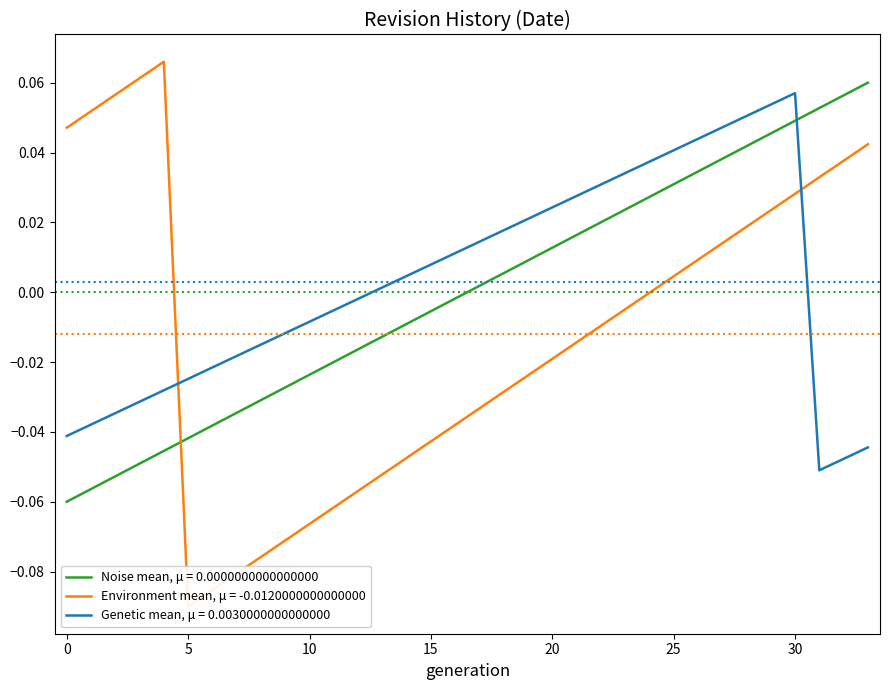

After their last crossing, which series has the higher values: Noise mean, μ = 0.0000000000000000 or Genetic mean, μ = 0.0030000000000000?

Noise mean, μ = 0.0000000000000000